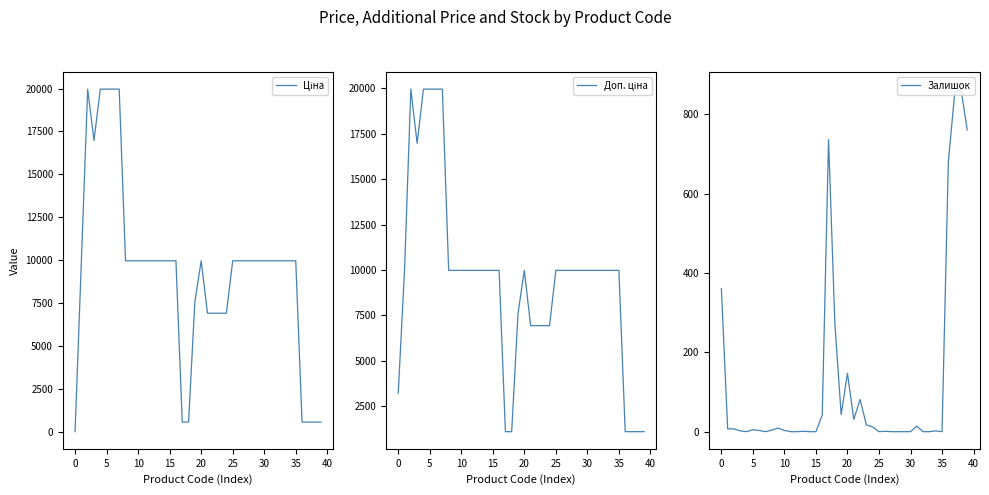

How many lines are shown in the chart?

3